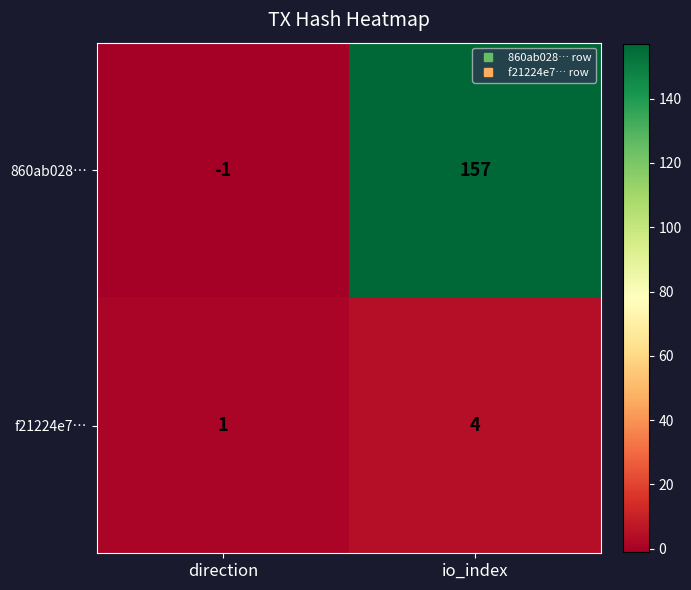

At which category does the chart reach its minimum across all series?

direction